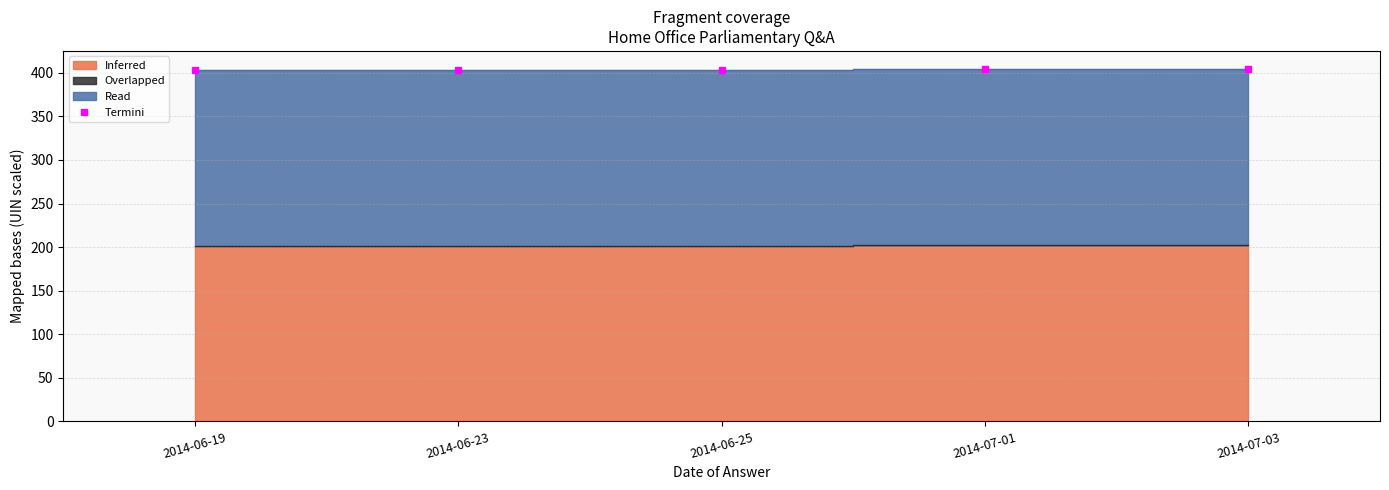

Which category has the highest value in the Read series?

2014-07-03